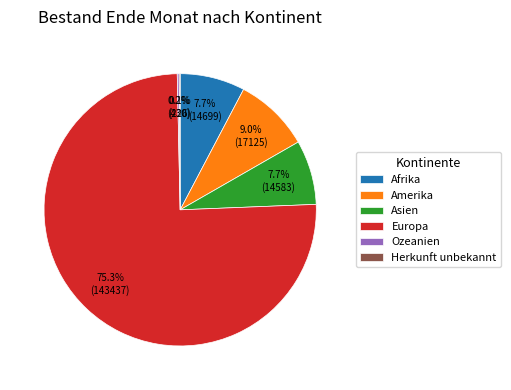

Which category has the biggest portion of the pie?

Europa